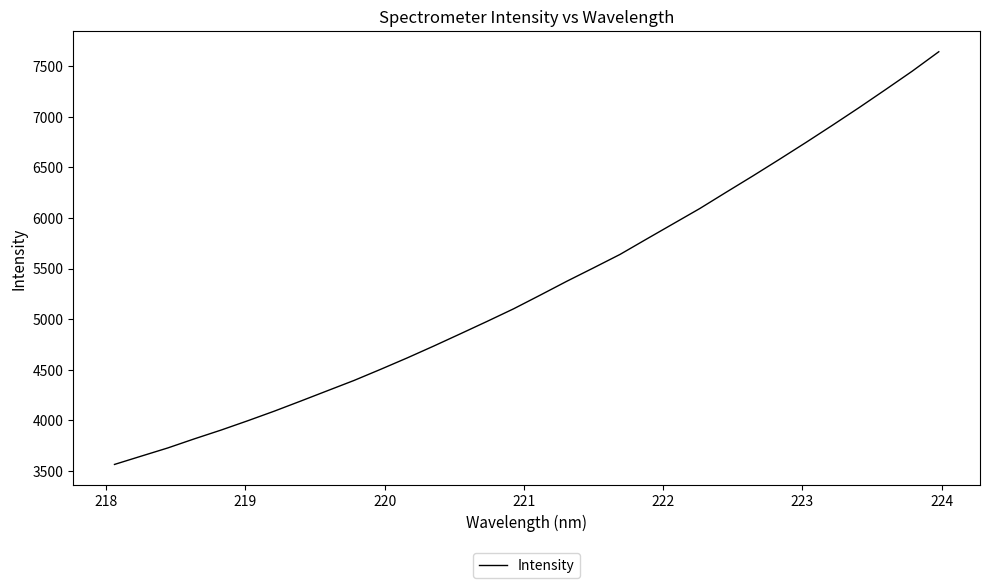

What is the maximum value shown in the chart?

7642.8